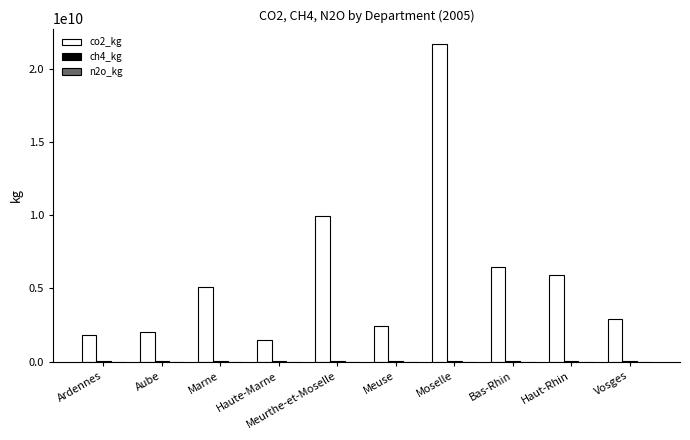

The value of co2_kg at Bas-Rhin is 6484932000.0. True or false?

True